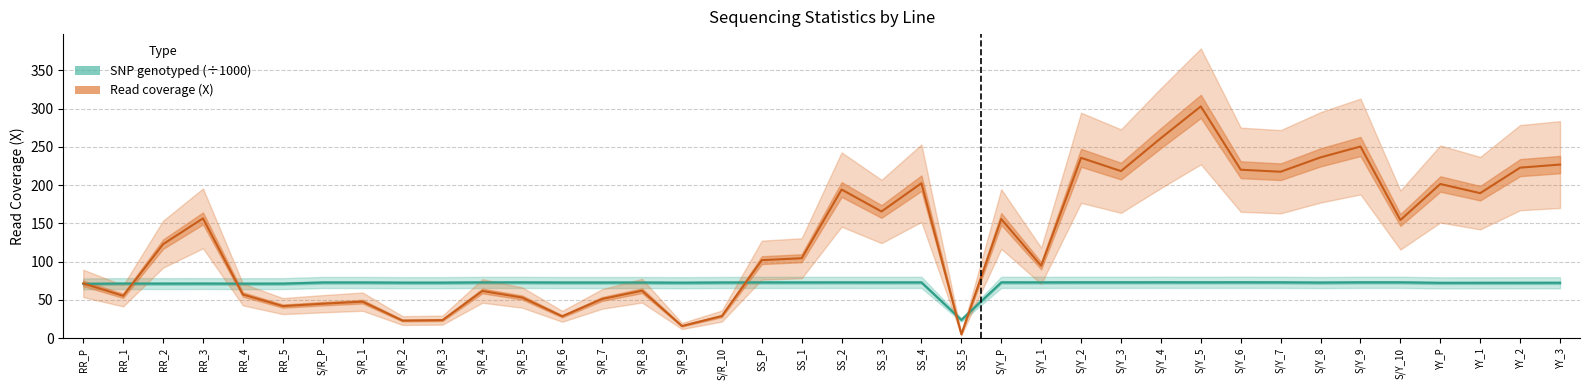

What is the value of the SNP genotyped (÷1000) point at the 14th from the left?

72.7